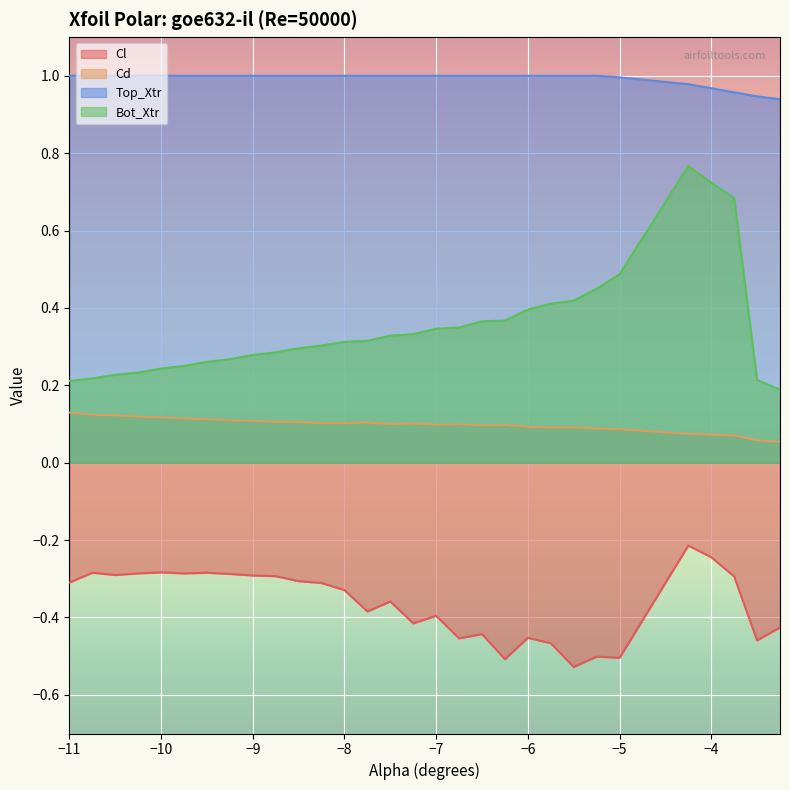

How many Bot_Xtr values are between 0 and 1?

30